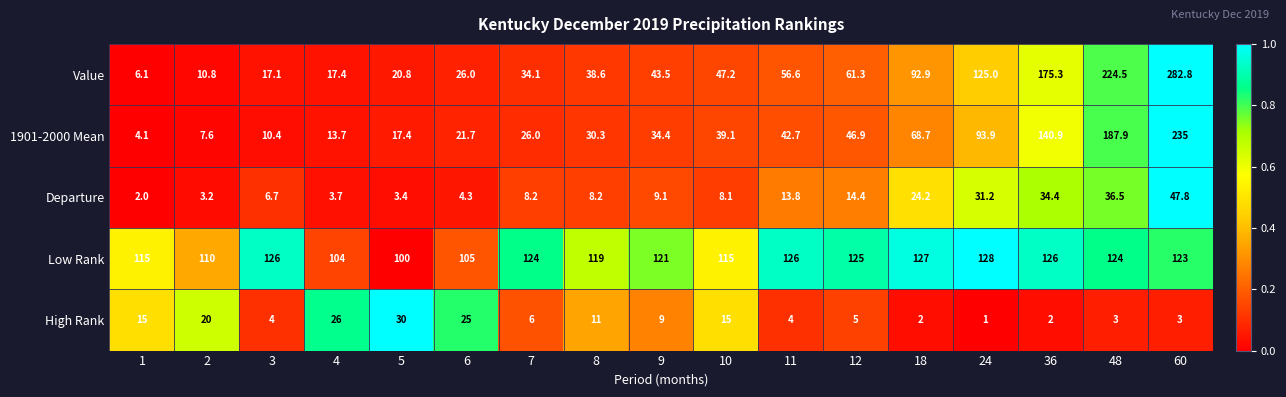

The Value series shows 4.8 at 3. True or false?

False